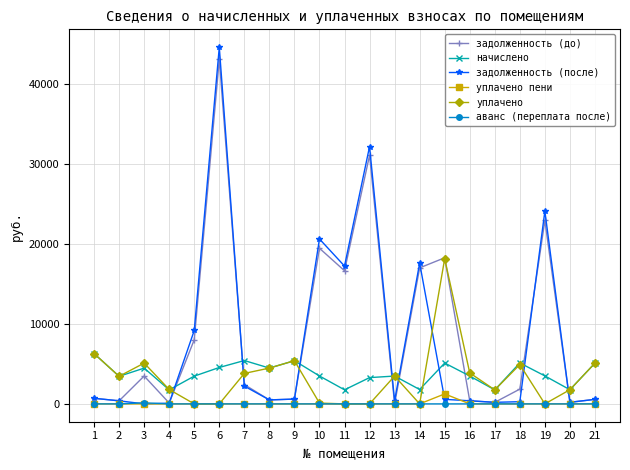

At which category does уплачено reach its first local peak?

3